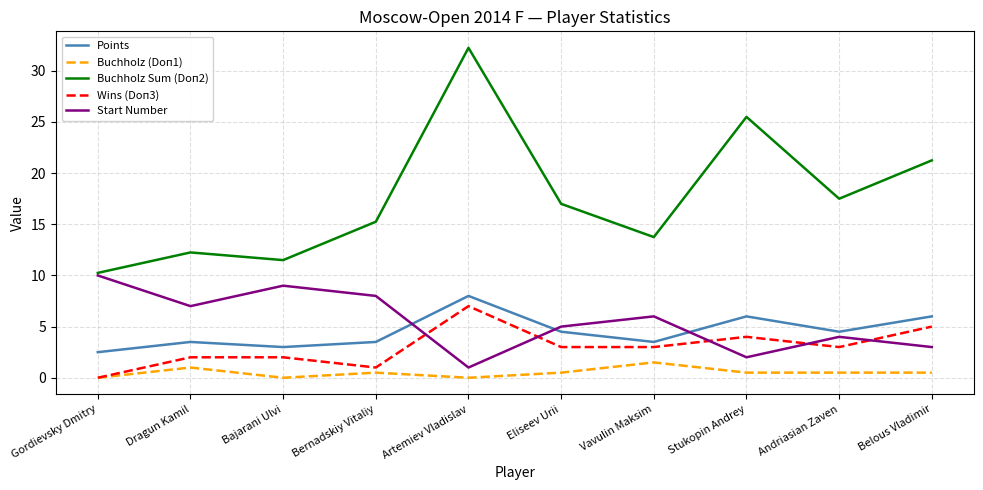

The value of Buchholz Sum (Doп2) at Artemiev Vladislav is 43.3. True or false?

False